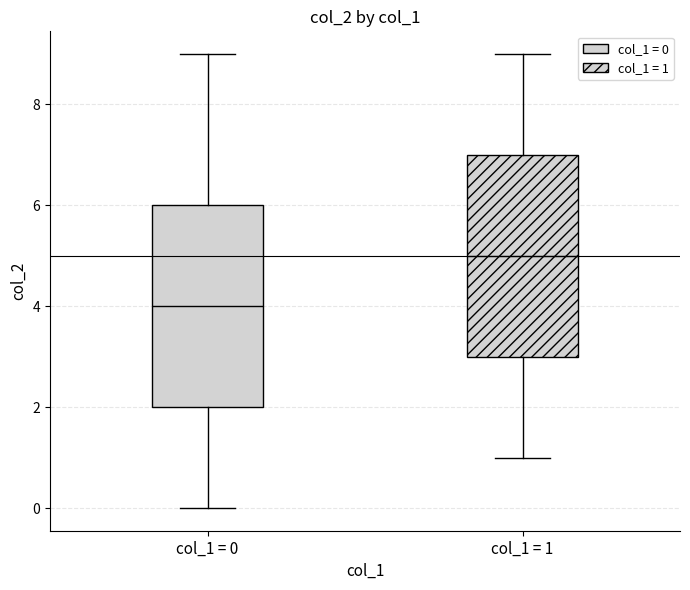

Reading left to right, read every box against the y-axis: the position of its median line, the range the box covers, and the ends of its whiskers. The values are not printed on the chart, so give them approximately, as read against the axis.

col_1 = 0: median 4, box 2 to 6, whiskers 0 to 9
col_1 = 1: median 5, box 3 to 7, whiskers 1 to 9